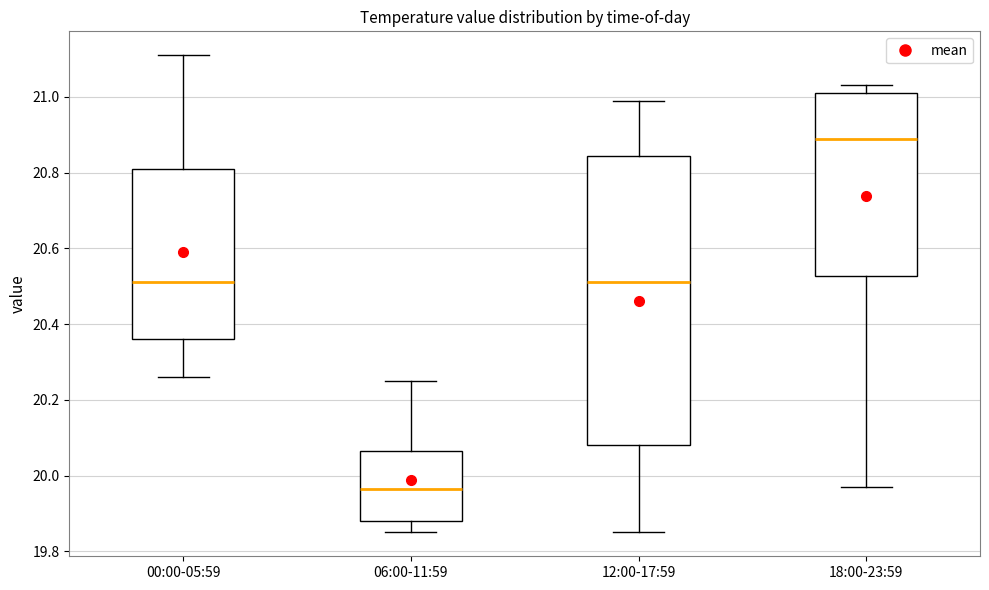

Reading left to right, transcribe this box plot: for each box, give where its median line is, the range the box spans, and where its two whiskers end, as read against the y-axis. The values are not printed on the chart, so give them approximately, as read against the axis.

00:00-05:59: median 20.52, box 20.36 to 20.82, whiskers 20.26 to 21.12
06:00-11:59: median 19.96, box 19.88 to 20.06, whiskers 19.86 to 20.26
12:00-17:59: median 20.52, box 20.08 to 20.84, whiskers 19.86 to 21.00
18:00-23:59: median 20.90, box 20.52 to 21.02, whiskers 19.98 to 21.04